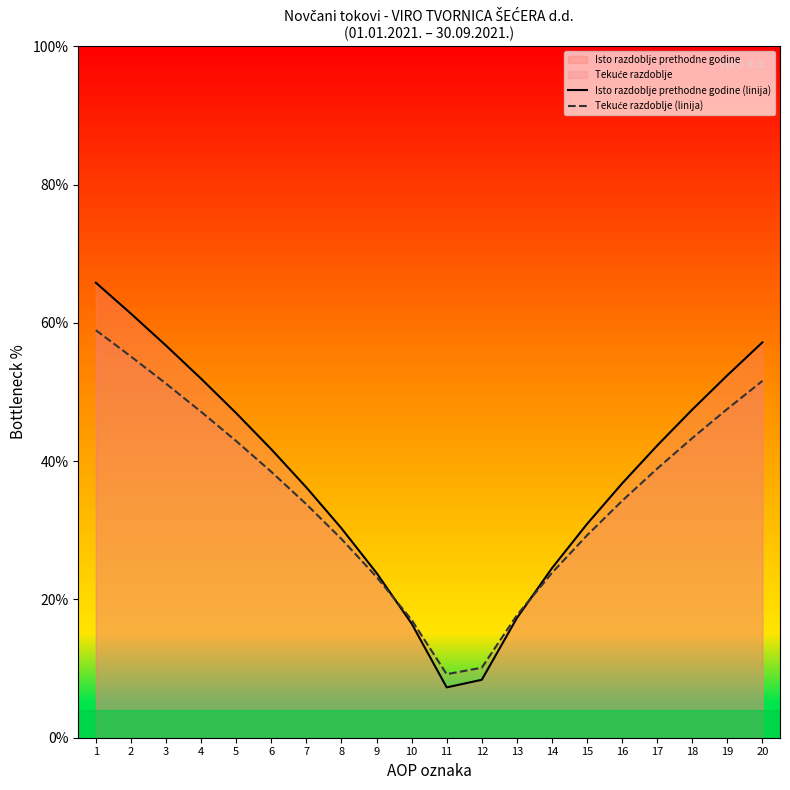

Where is the first local minimum for Isto razdoblje prethodne godine (linija)?

11